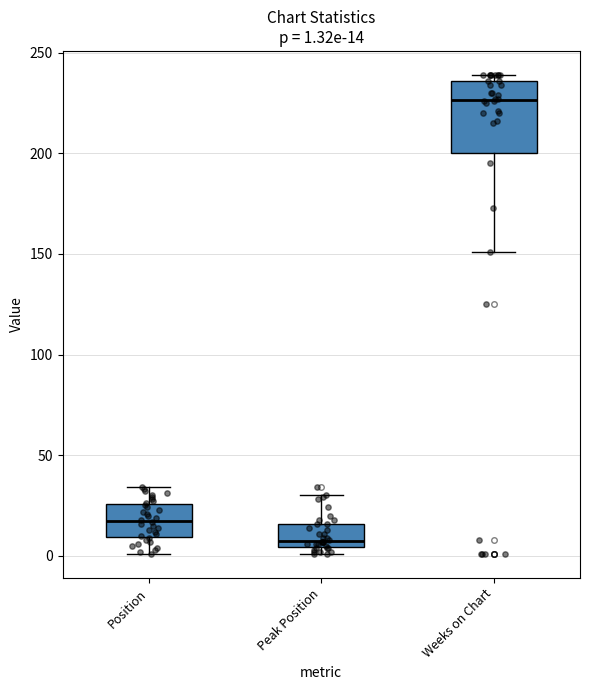

Which box's median line is the lowest?

Peak Position